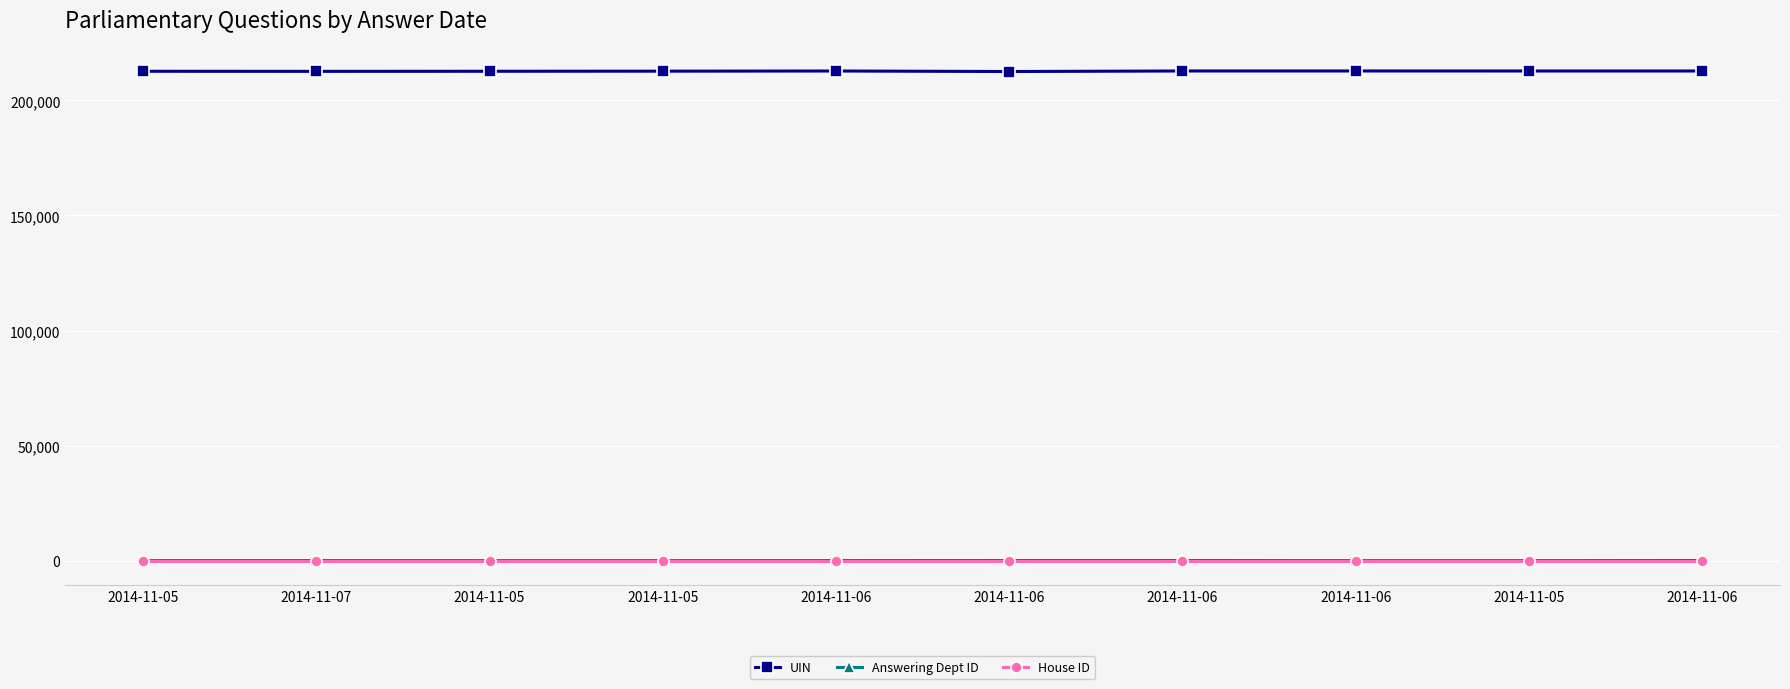

How many data points in UIN are less than 212762?

5